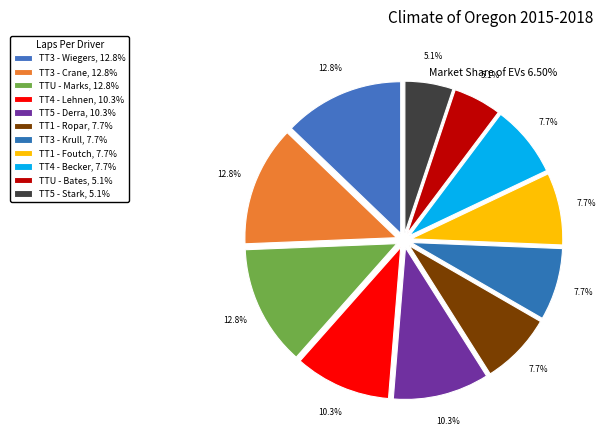

How many slices are in this pie chart?

11